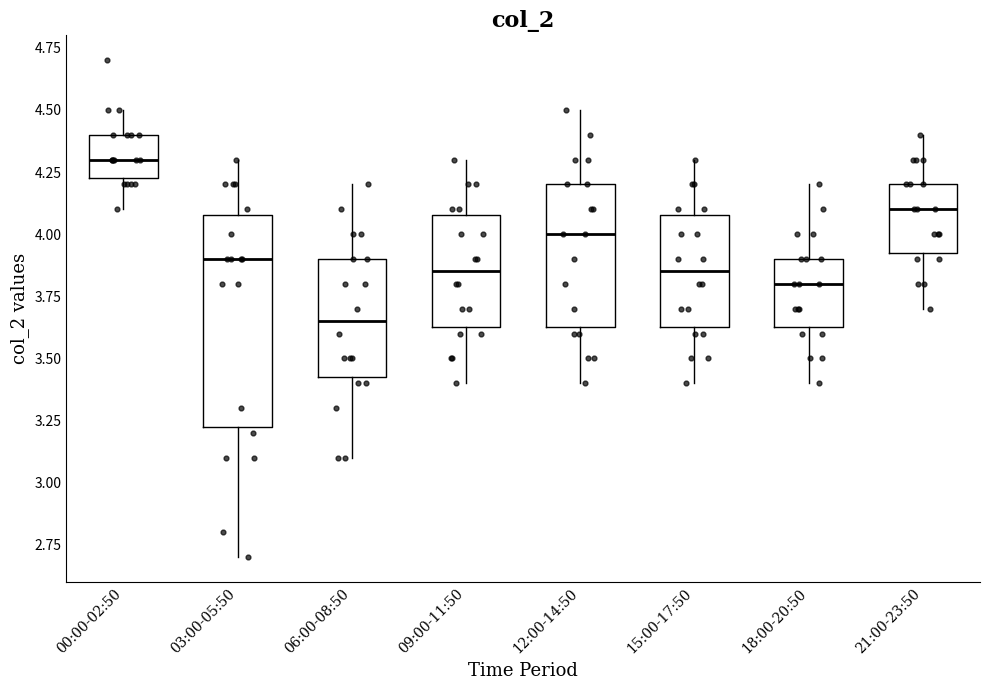

Where does the median line of the box for 15:00-17:50 sit on the y-axis? The values are not printed on the chart, so give them approximately, as read against the axis.

3.85